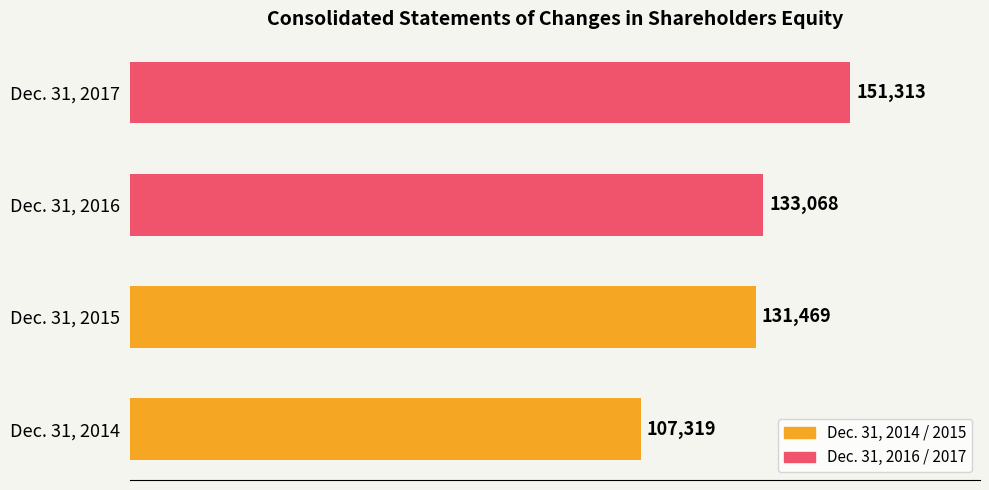

The value at Dec. 31, 2015 is 90115. True or false?

False